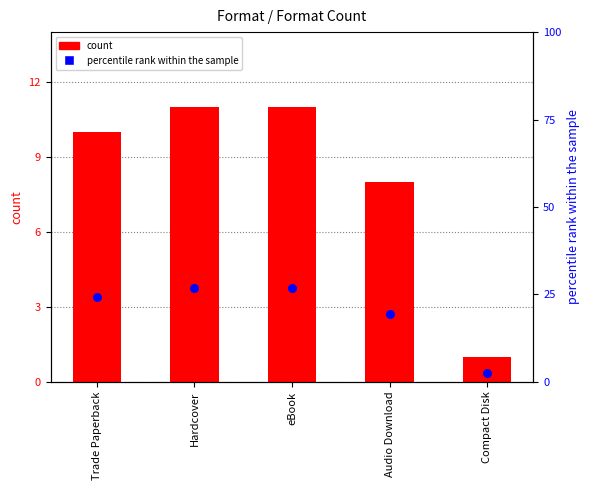

Which series has the largest Y range (max minus min)?

percentile rank within the sample